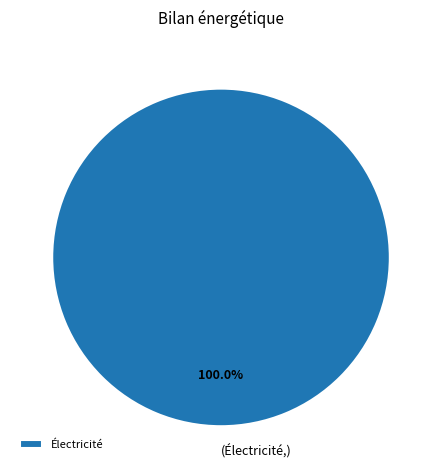

Which category accounts for the majority?

Électricité